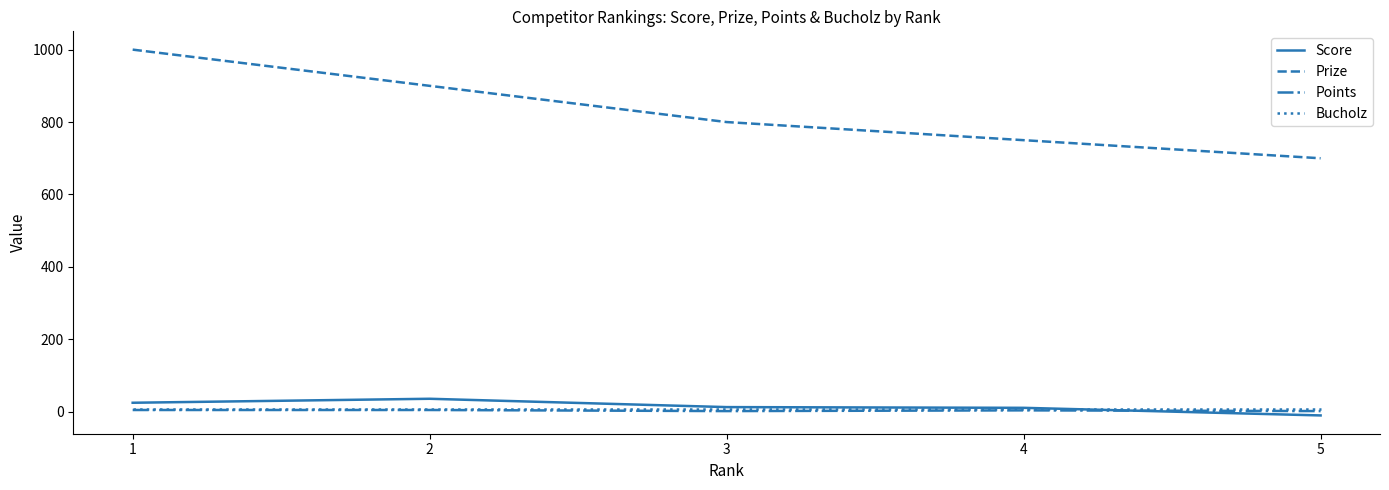

What is the maximum value shown in the chart?

1000